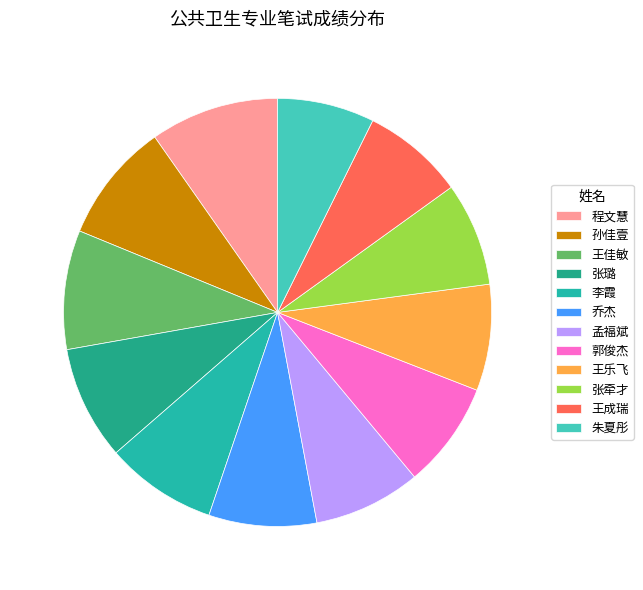

Combined, do 郭俊杰 and 李霞 account for over 50%?

No